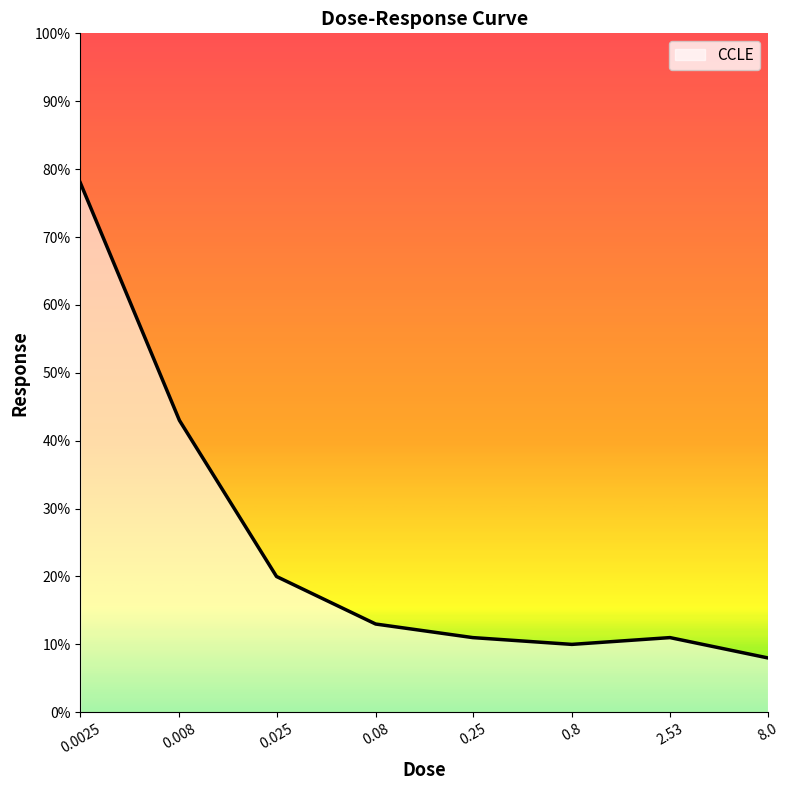

Where is the first local minimum?

0.8